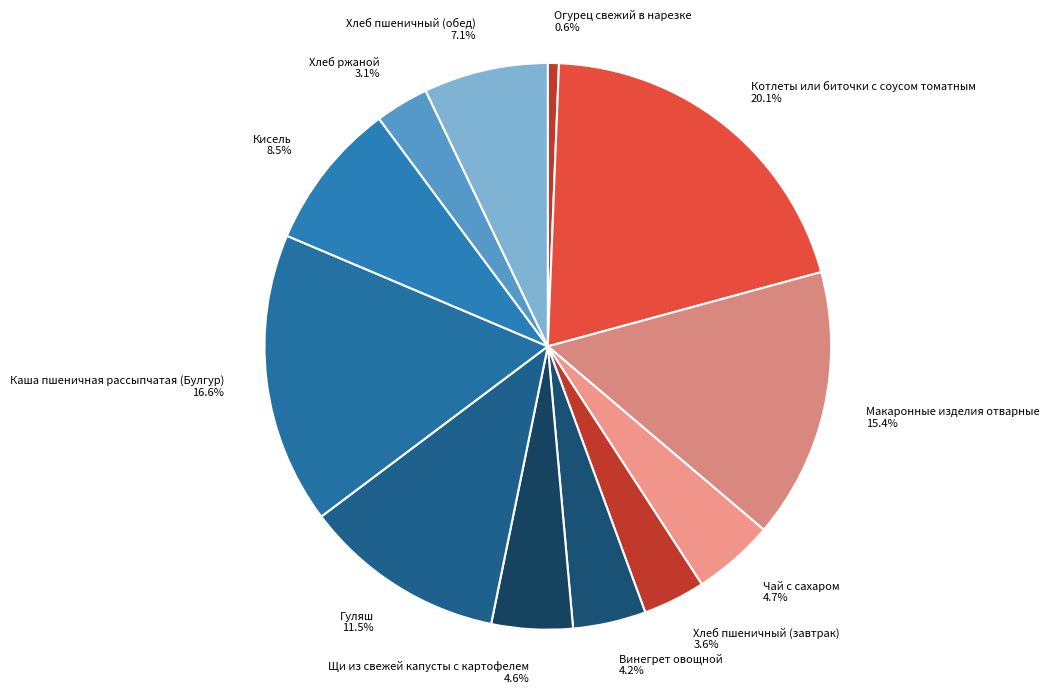

How many segments does this pie chart have?

12